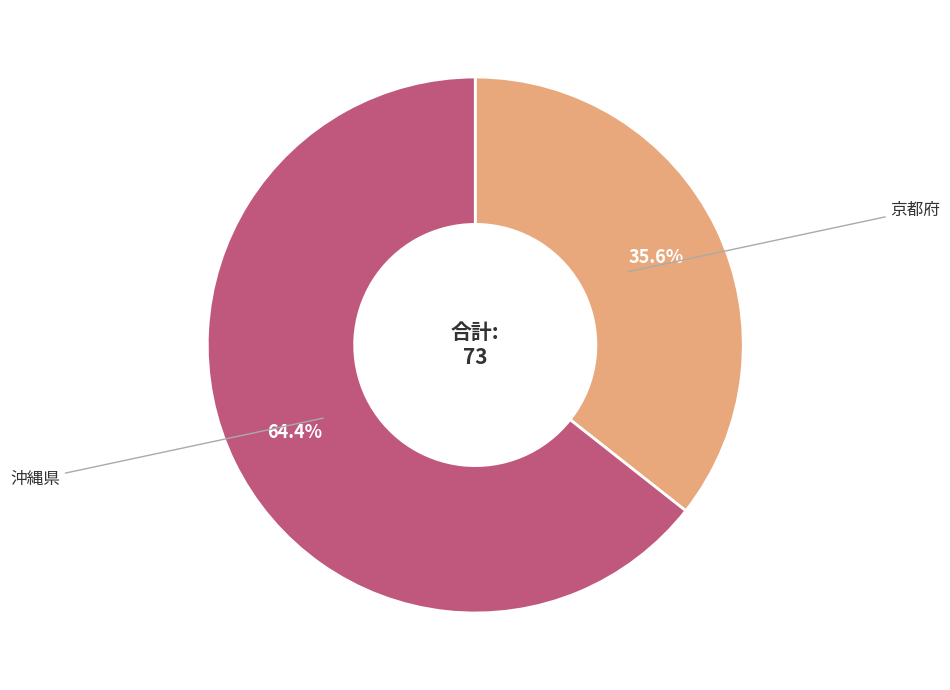

Which has a higher value, 沖縄県 or 京都府?

沖縄県